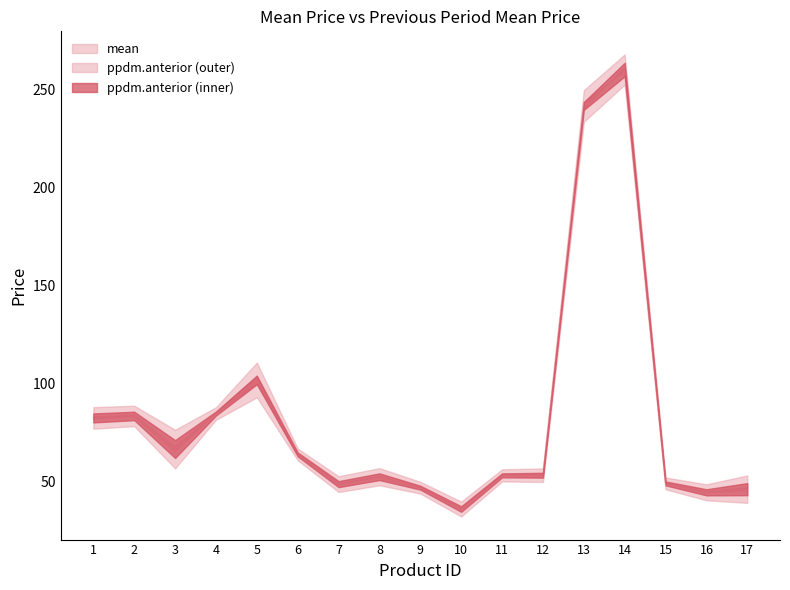

How many times do mean and ppdm.anterior cross each other?

5